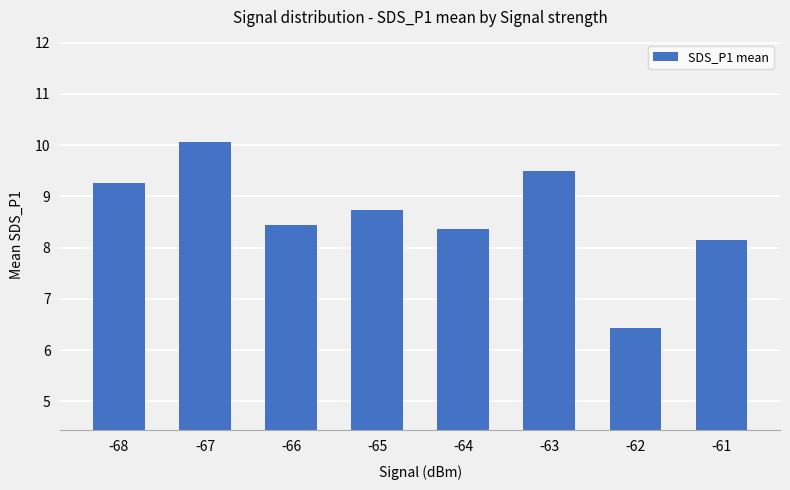

True or false: the data shows 3.1 at -66.

False